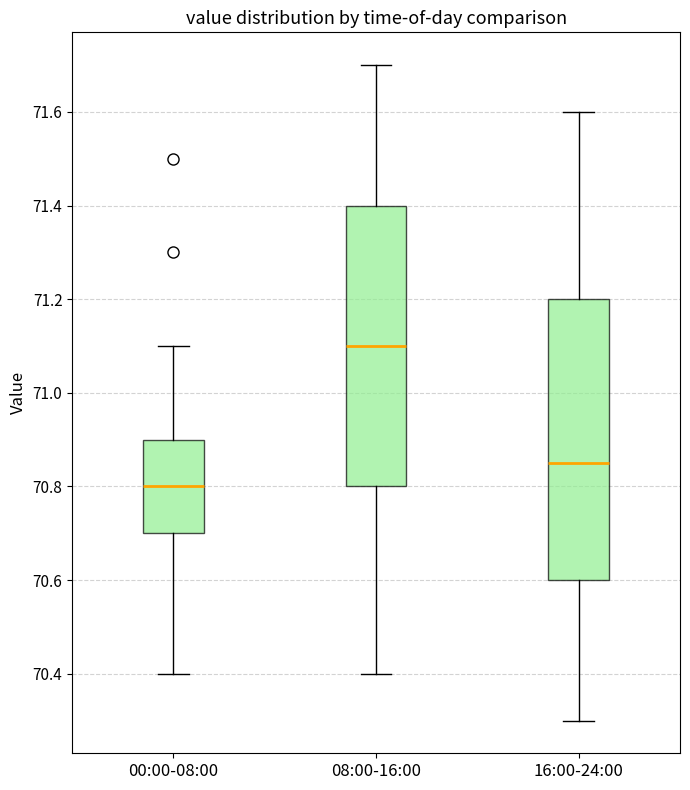

Which box's median line is the highest?

08:00-16:00